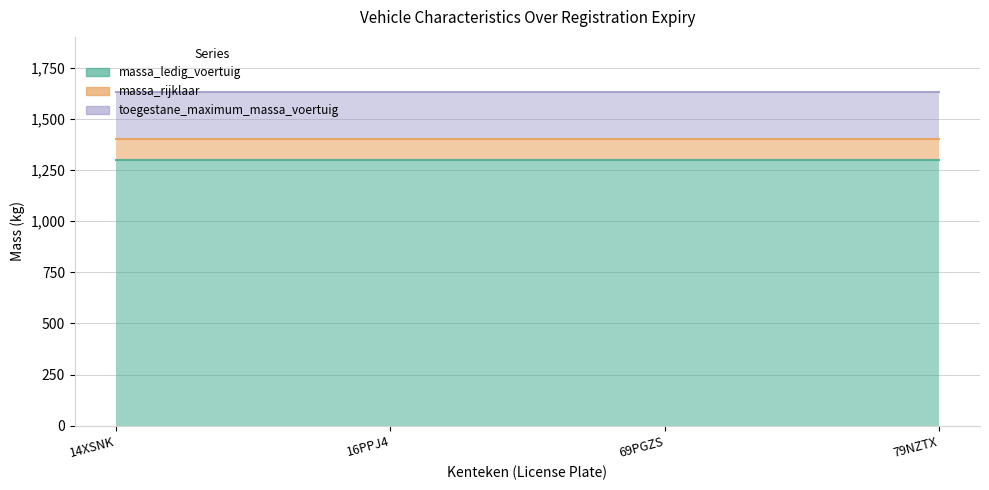

True or false: toegestane_maximum_massa_voertuig and massa_ledig_voertuig cross at least once.

False